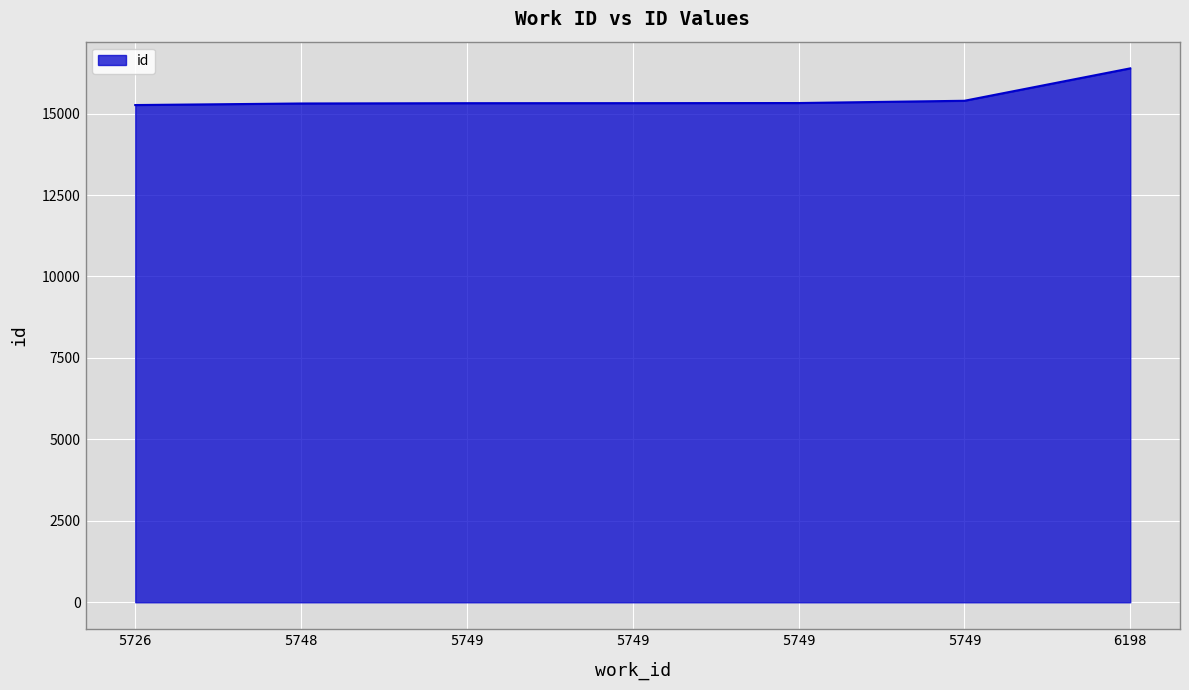

Rank the categories by value from highest to lowest.

6198, 5749, 5749, 5749, 5749, 5748, 5726